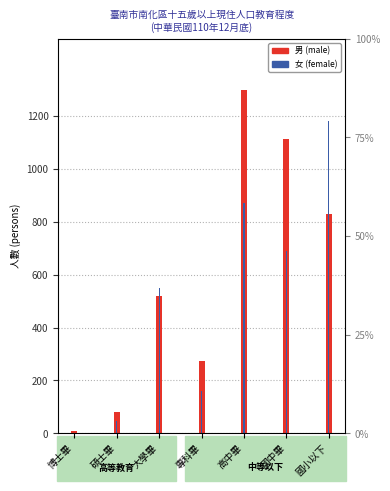

Which has a higher value, 碩士畢 or 高中畢?

高中畢